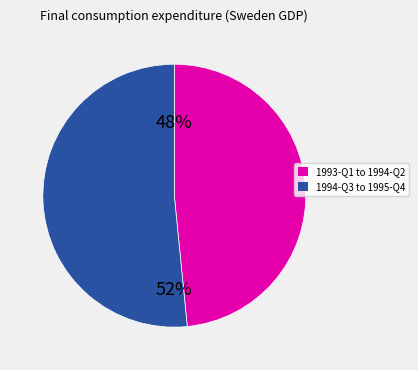

Rank the categories by value from highest to lowest.

1994-Q3 to 1995-Q4, 1993-Q1 to 1994-Q2